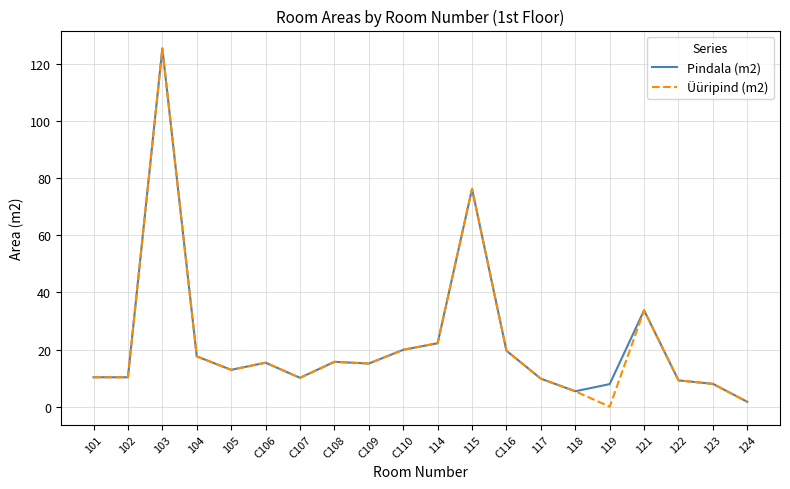

True or false: Üüripind (m2) has more than 2 points higher than both neighbors.

True